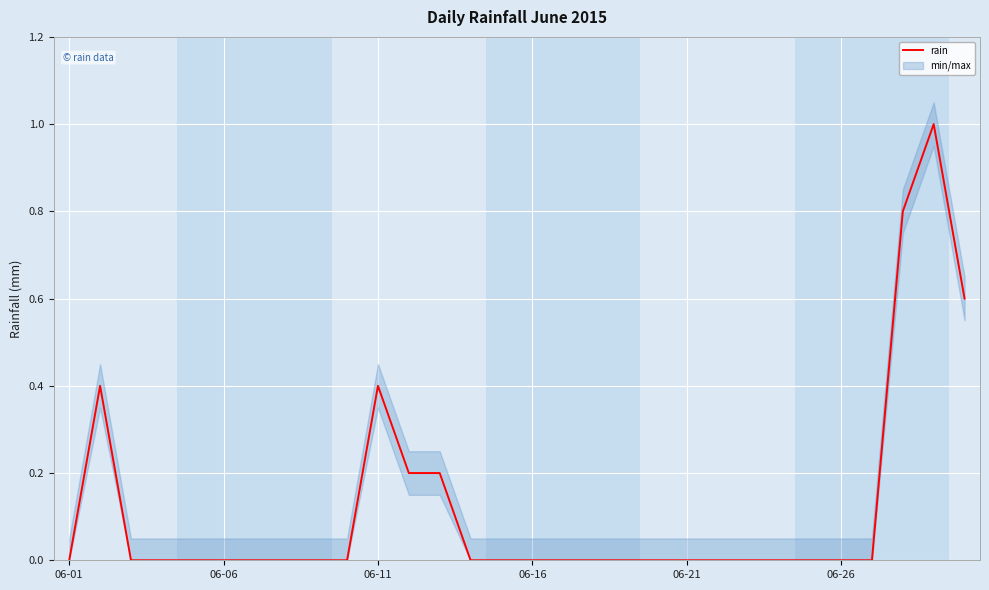

What is the difference between the second highest and minimum values?

0.8